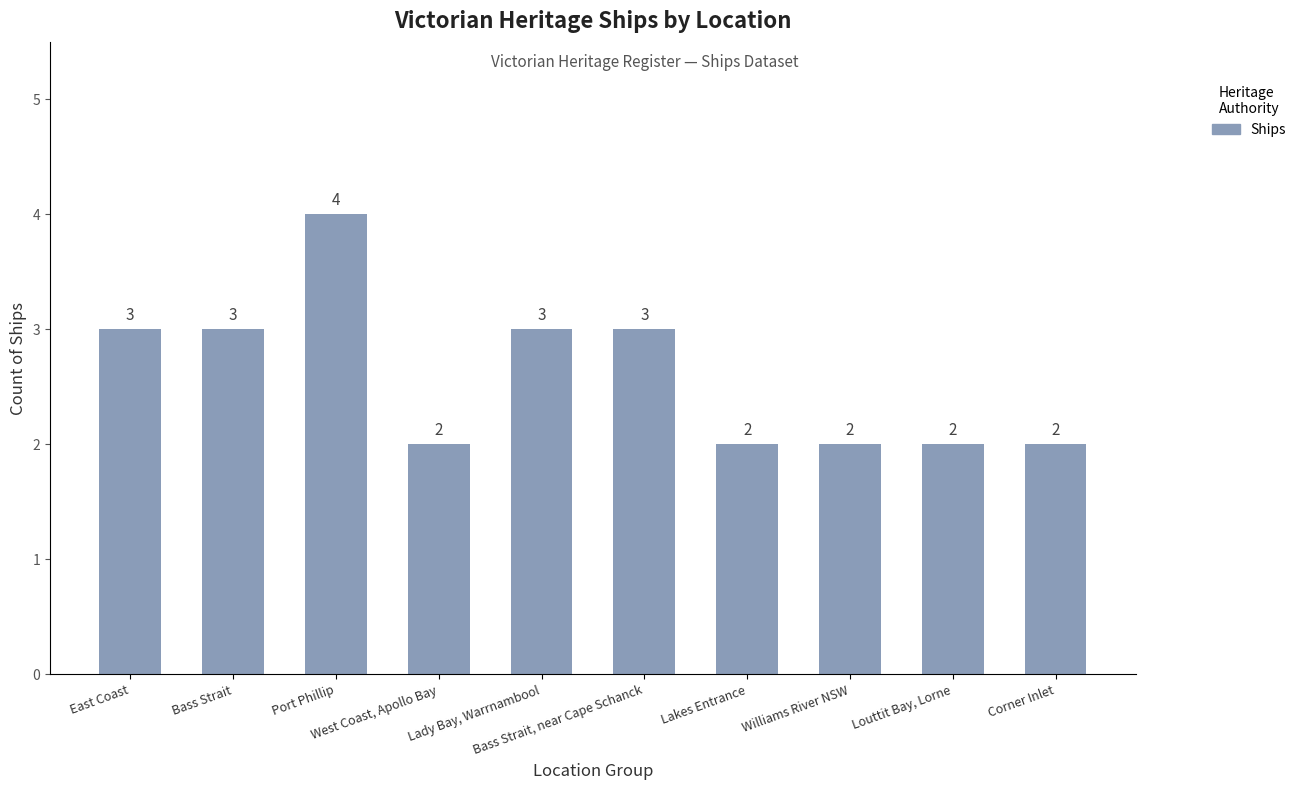

Approximately how many times larger is the value at Bass Strait, near Cape Schanck compared to Williams River NSW?

1.5